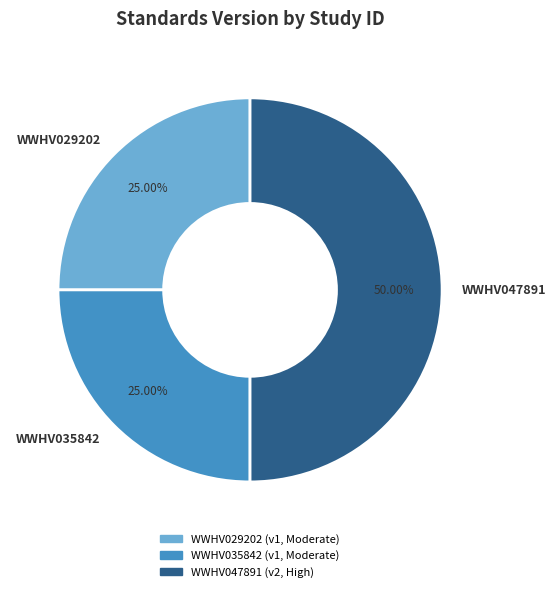

Is it true that WWHV029202 is 14% of the pie?

False